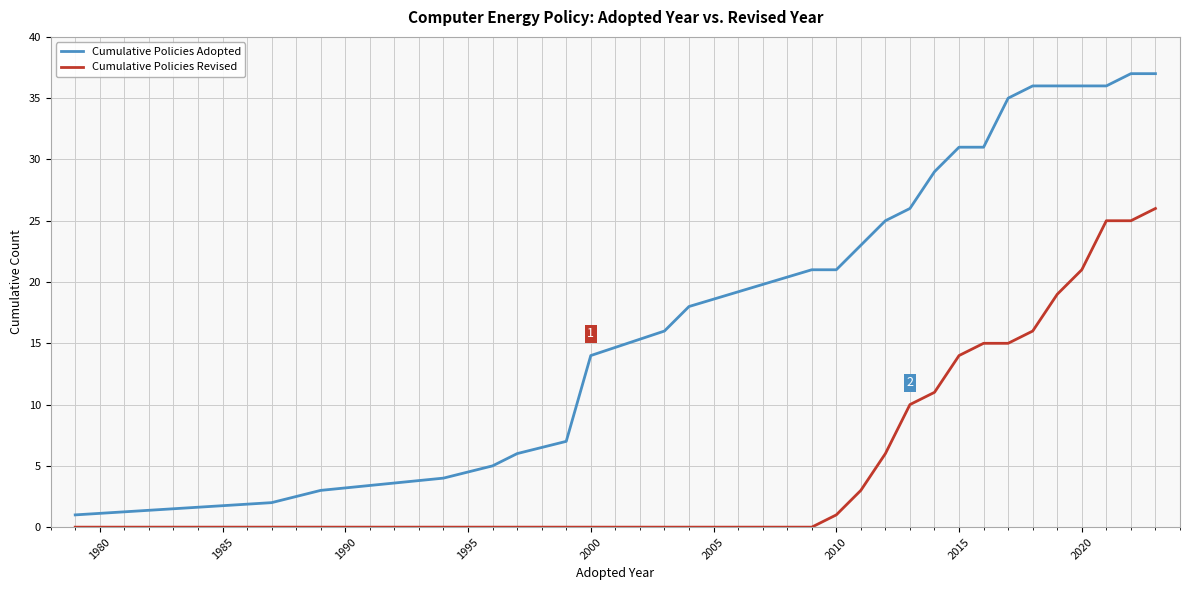

Which series has the largest range (max minus min)?

Cumulative Policies Adopted